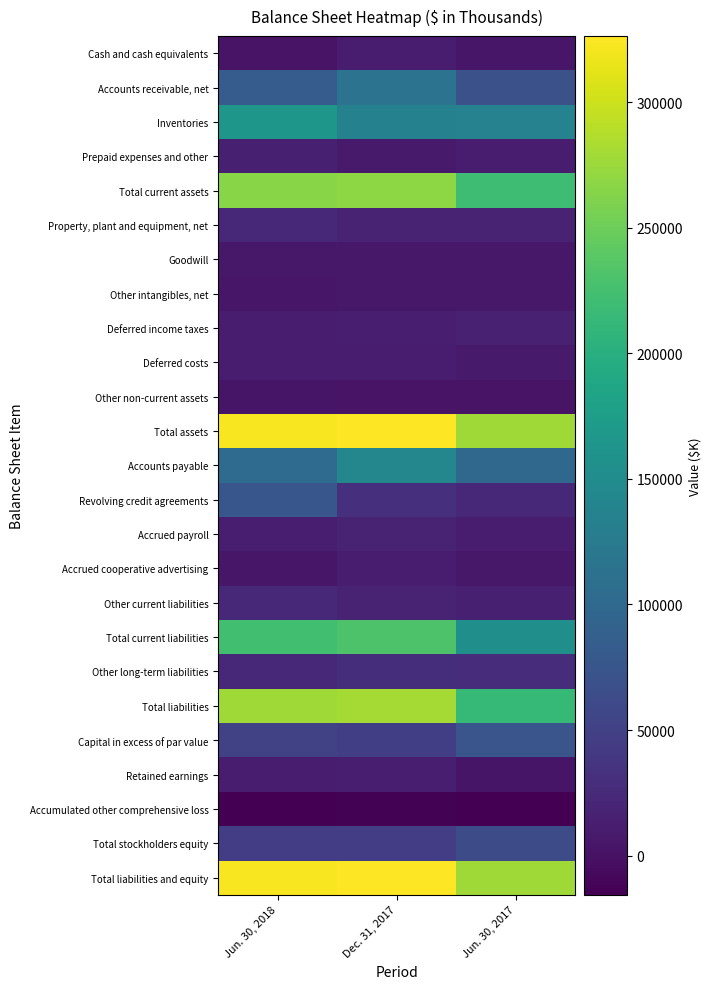

At how many categories does at least one series exceed 166830?

3